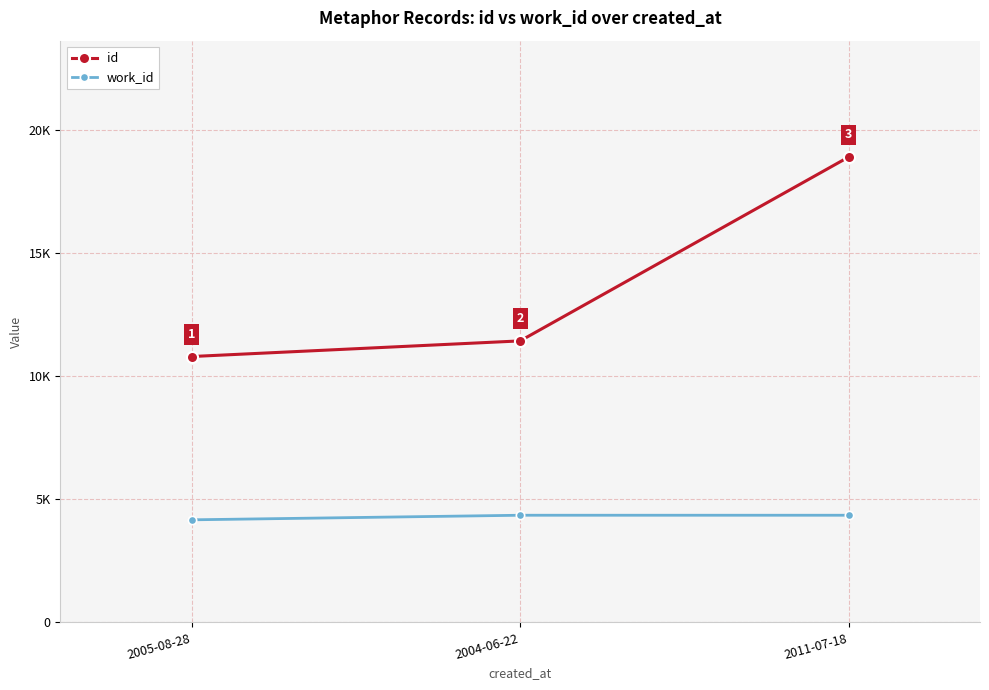

What is the highest value of the work_id series?

4353